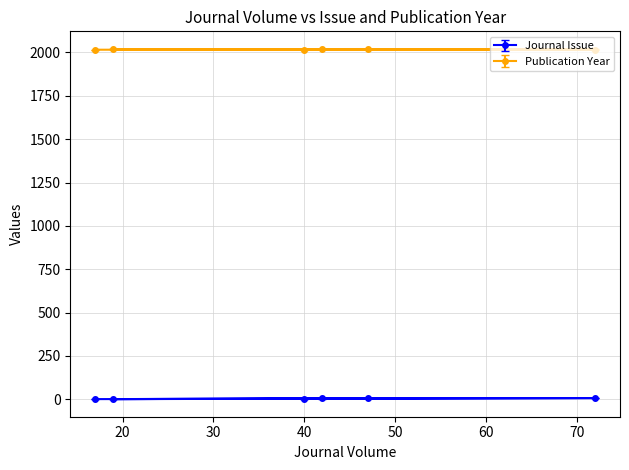

What is the approximate value of Journal Issue at 40?

4